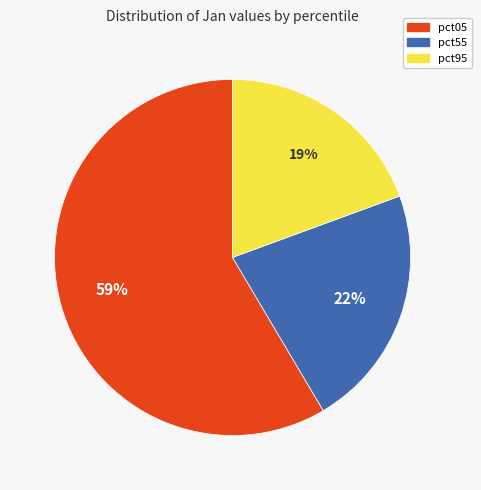

To the nearest percent, what is the average slice percentage?

33%